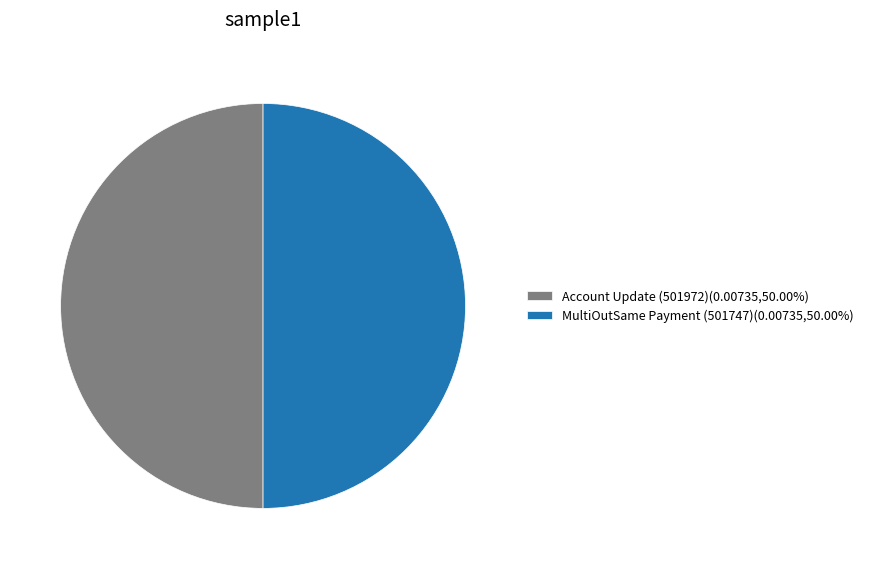

Do MultiOutSame Payment (501747)(0.00735,50.00%) and Account Update (501972)(0.00735,50.00%) together represent more than half of the pie?

Yes